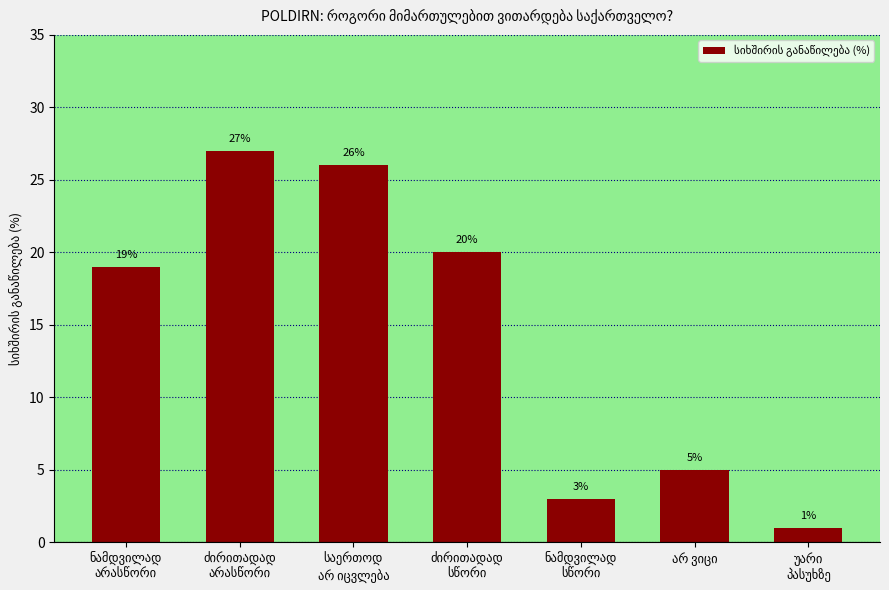

What is the difference between the maximum and second lowest values?

24